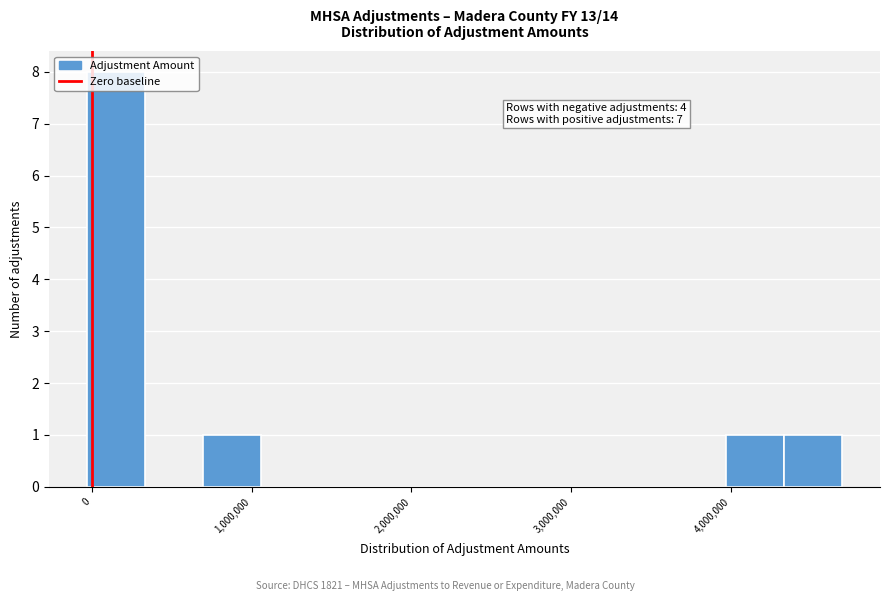

Around what value on the x-axis is the tallest bar? Give the approximate position of its centre, as read against the axis.

100000